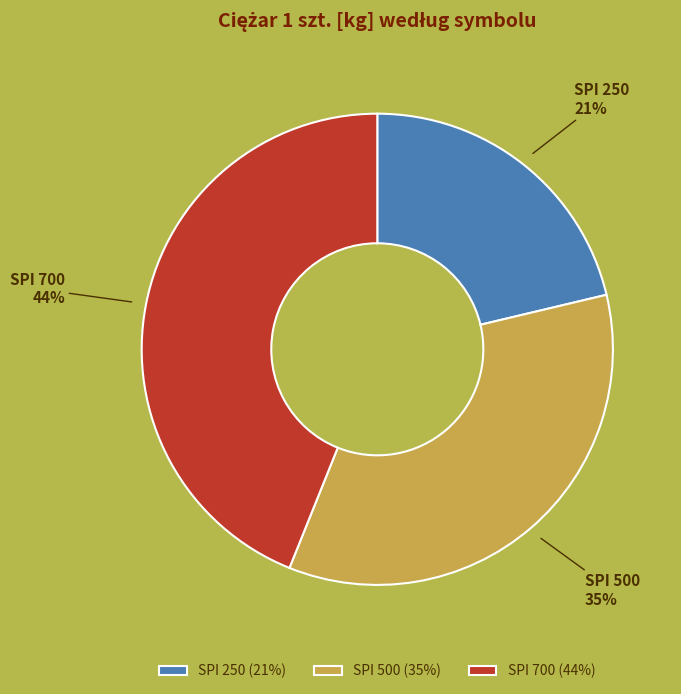

Is it true that SPI 700 is 38% of the pie?

False